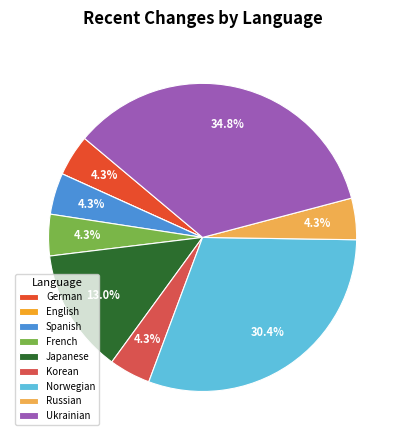

How many slices are in this pie chart?

9